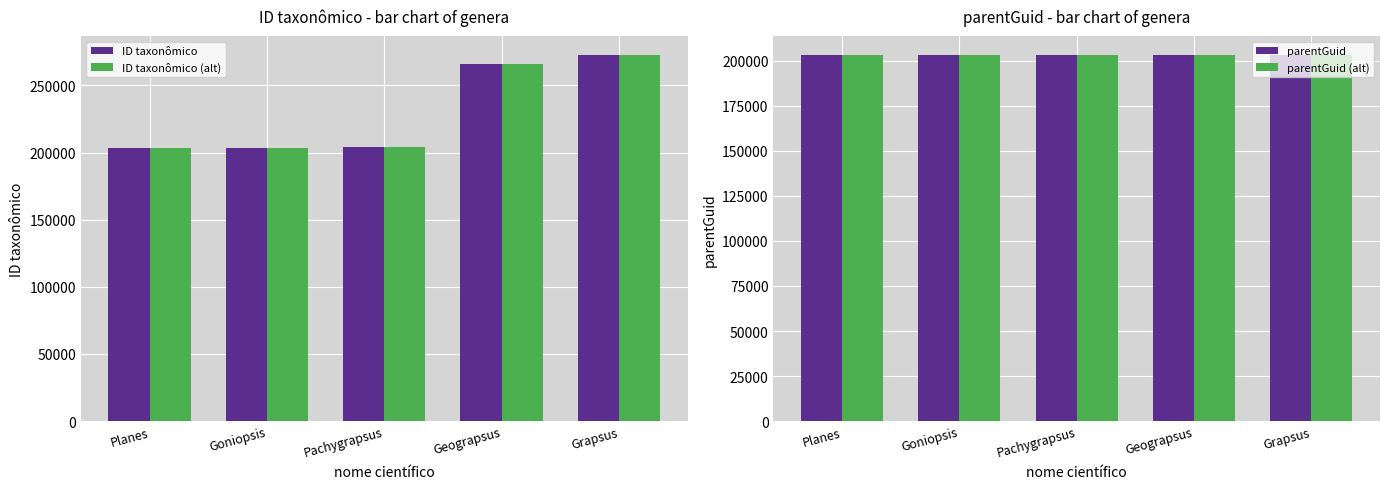

How many series are shown in this chart?

4